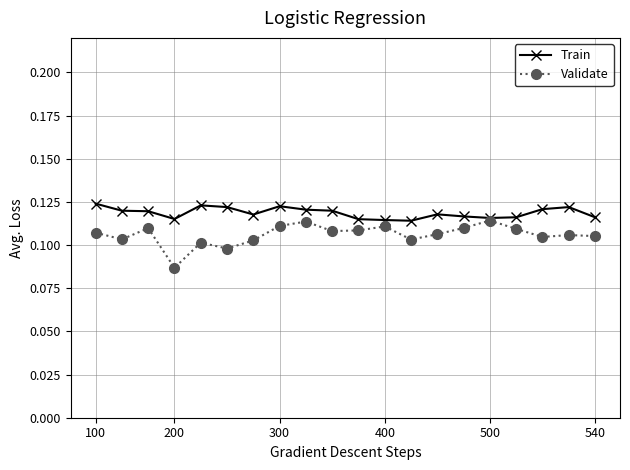

True or false: Train has more than 2 points higher than both neighbors.

True